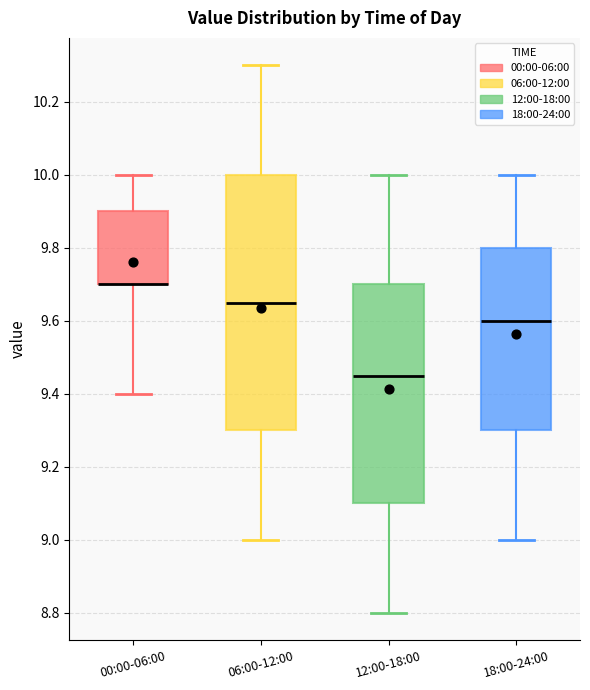

Reading left to right, transcribe this box plot: for each box, give where its median line is, the range the box spans, and where its two whiskers end, as read against the y-axis. The values are not printed on the chart, so give them approximately, as read against the axis.

00:00-06:00: median 9.70 (drawn on the box's lower edge), box 9.70 to 9.90, whiskers 9.40 to 10.00
06:00-12:00: median 9.66, box 9.30 to 10.00, whiskers 9.00 to 10.30
12:00-18:00: median 9.46, box 9.10 to 9.70, whiskers 8.80 to 10.00
18:00-24:00: median 9.60, box 9.30 to 9.80, whiskers 9.00 to 10.00